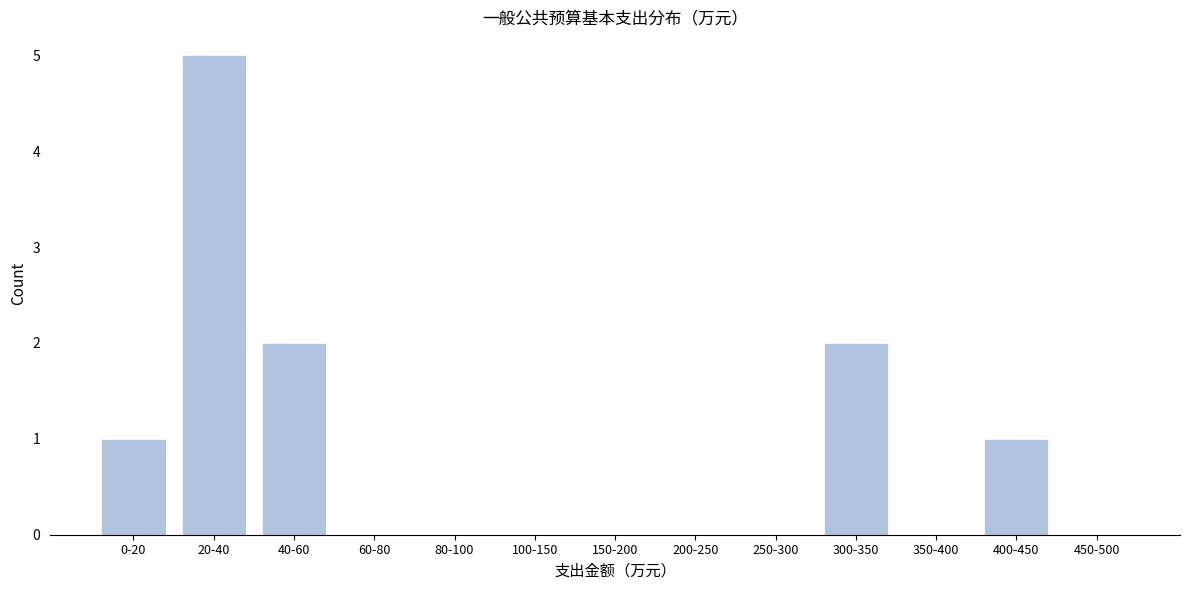

Reading left to right, transcribe all the data shown in this chart.

0-20=1	20-40=5	40-60=2	60-80=0	80-100=0	100-150=0	150-200=0	200-250=0	250-300=0	300-350=2	350-400=0	400-450=1	450-500=0